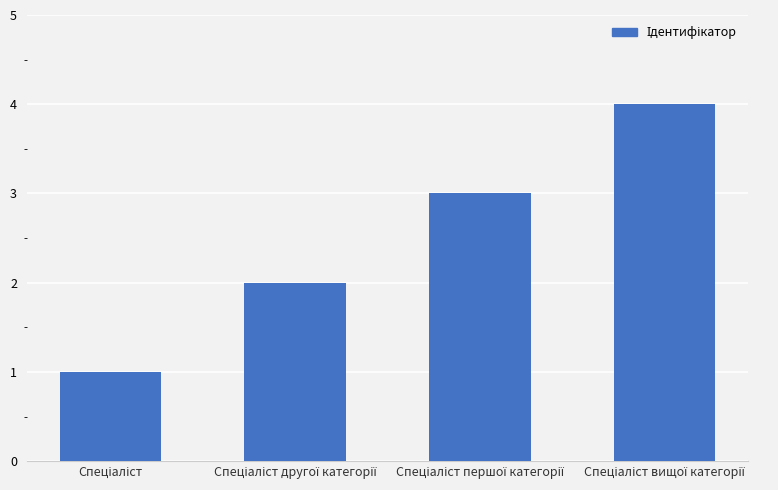

What is the maximum value shown in the chart?

4